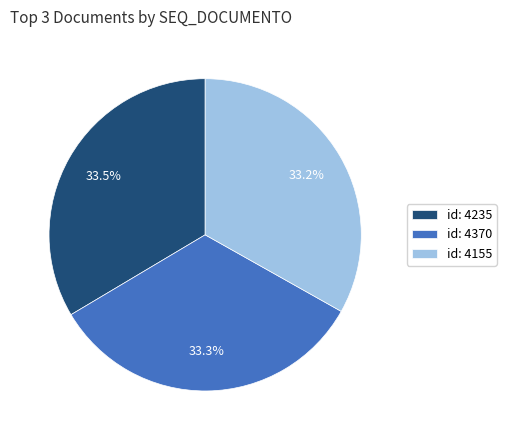

What percentage is NOT represented by id: 4370?

66.7%